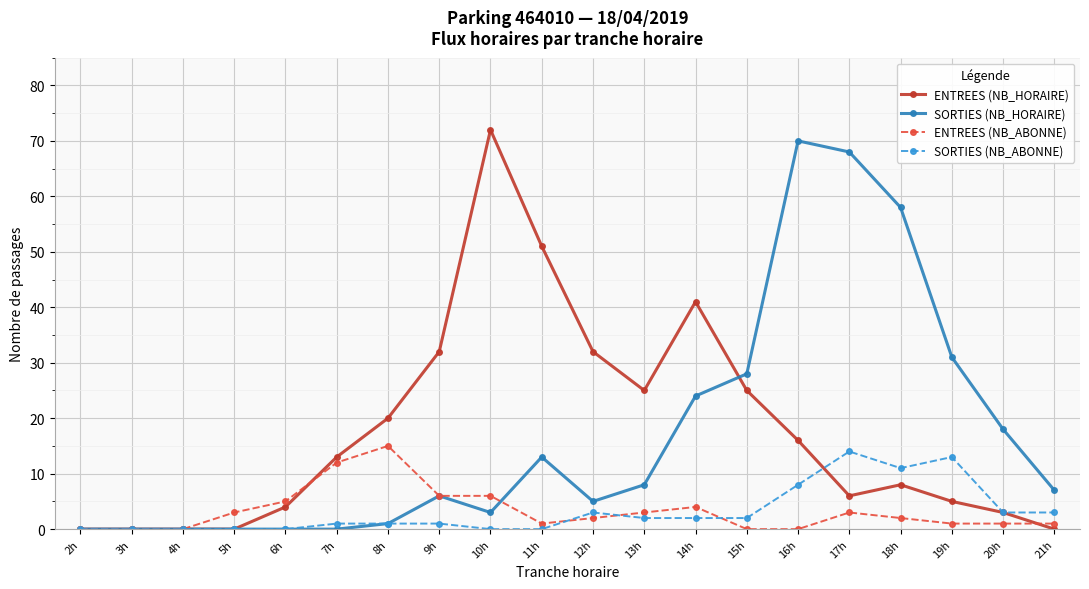

Is the value of SORTIES (NB_ABONNE) at 12h greater than the value of ENTREES (NB_HORAIRE) at 18h?

No